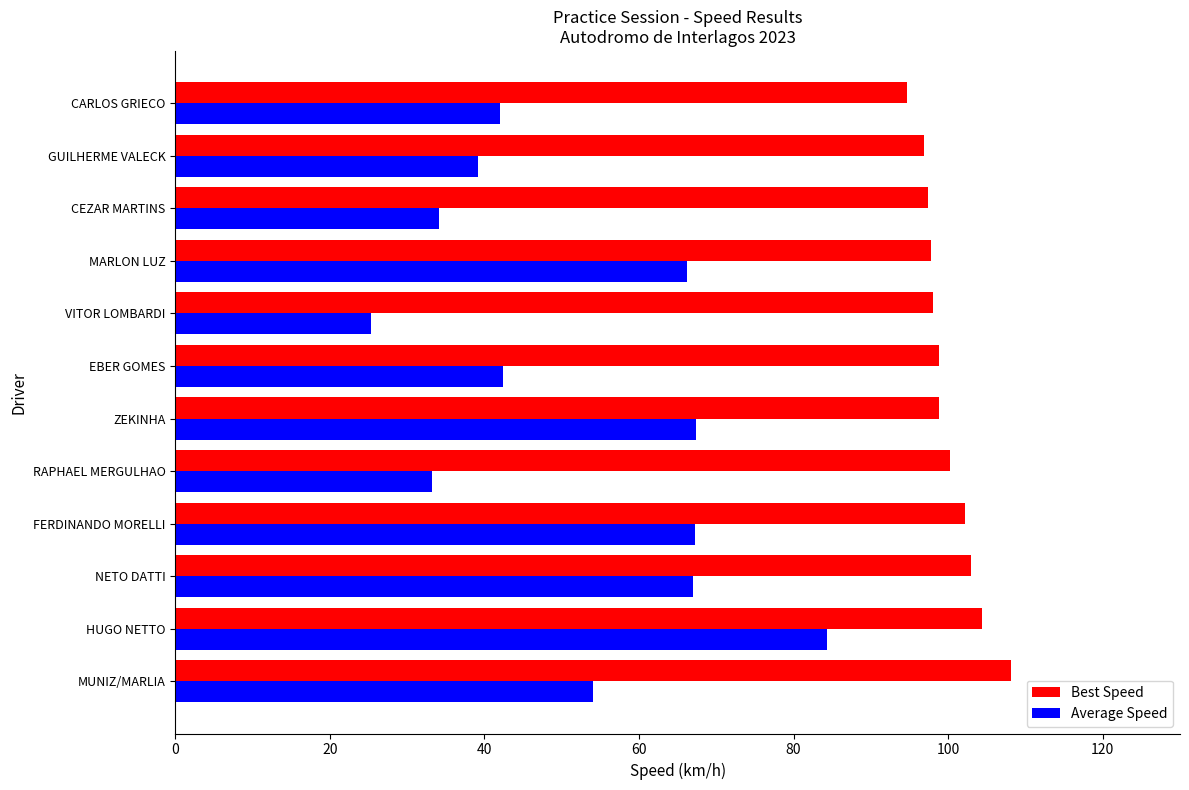

Is it true that Best Speed equals 143.3 at CEZAR MARTINS?

False